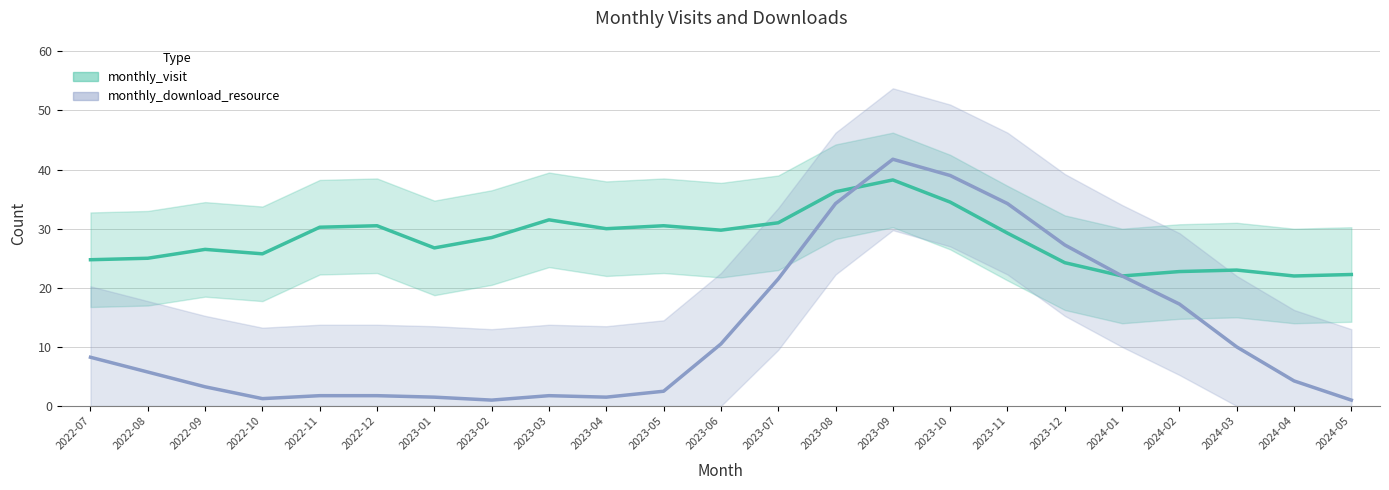

Does the chart display data point markers on the line(s)?

No